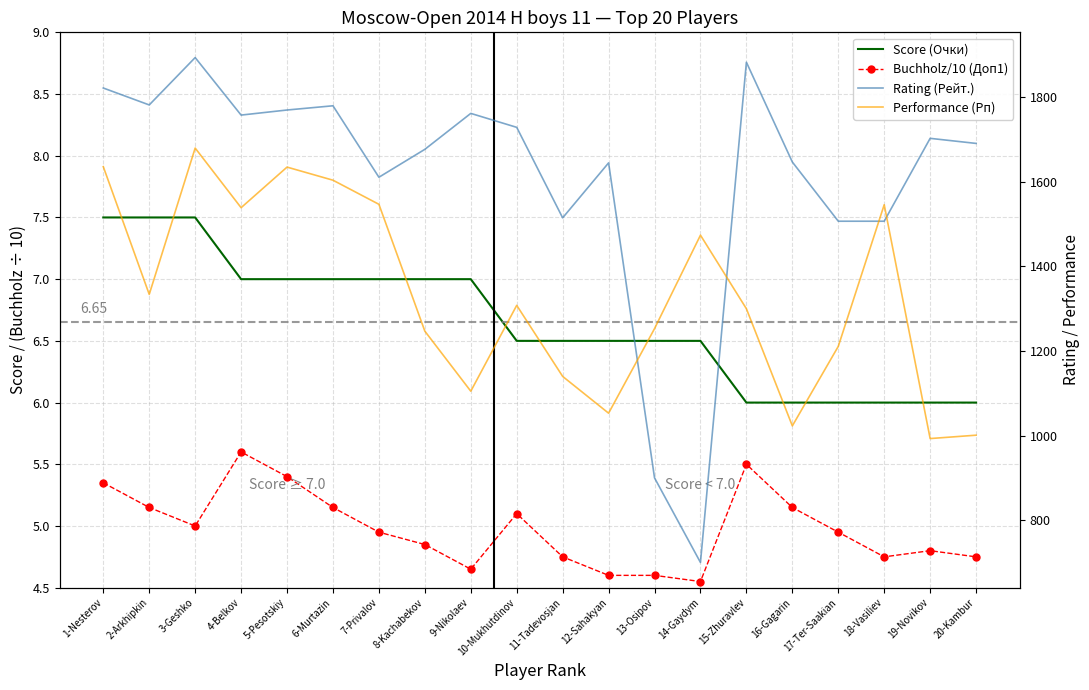

What is the value of the Performance (Рп) point at the 2nd from the left?

1334.0